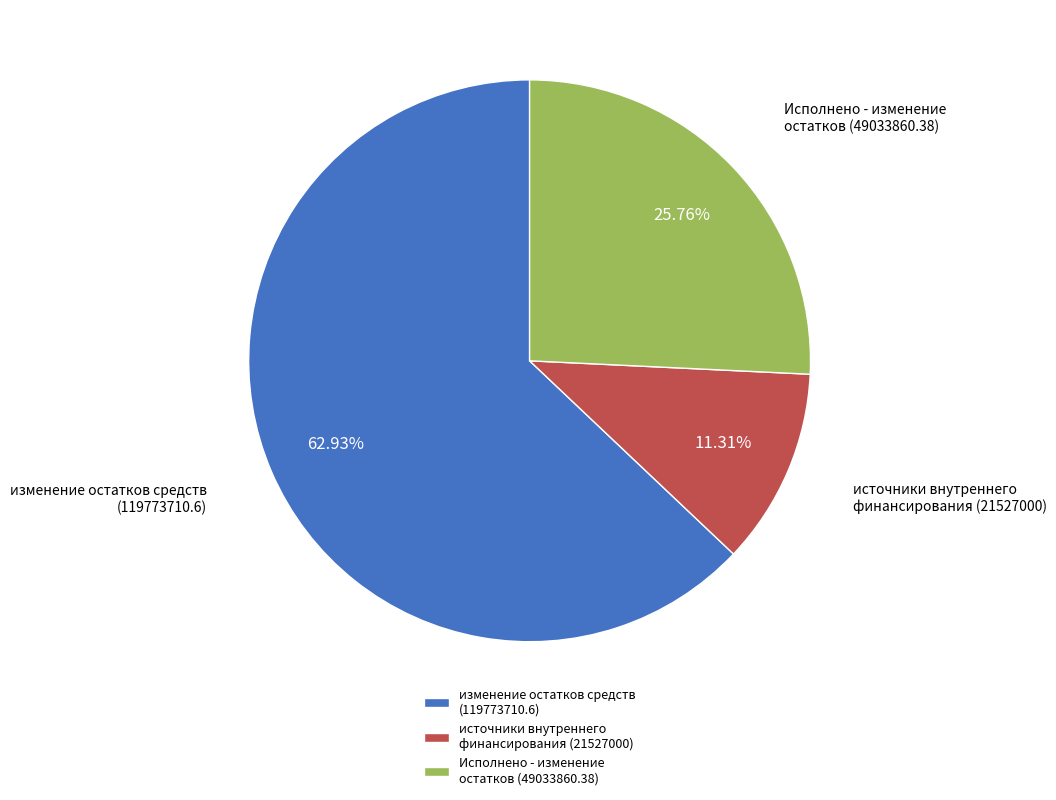

Approximately how many times larger is the value at изменение остатков средств (119773710.6) compared to источники внутреннего финансирования (21527000)?

5.6